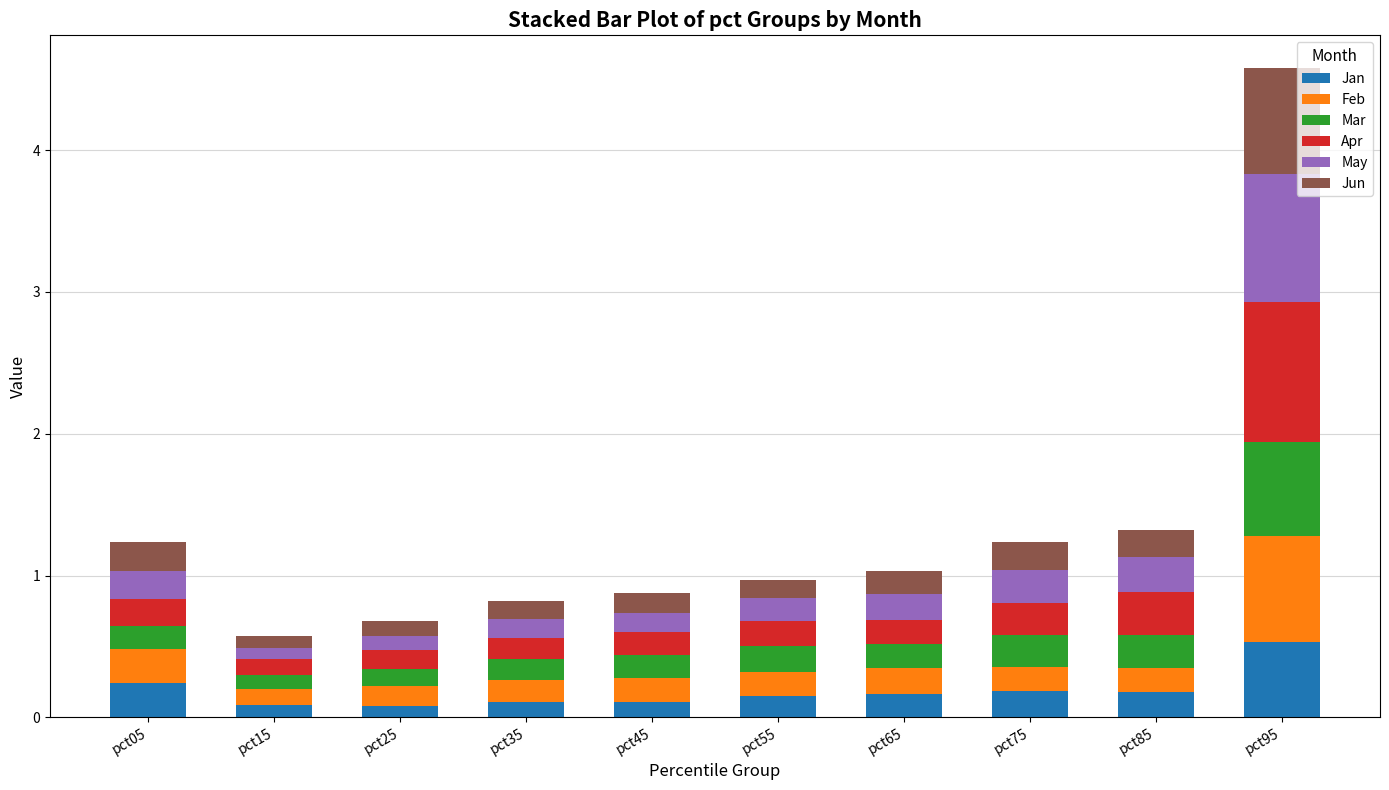

What is the total value across all series at pct05?

1.2